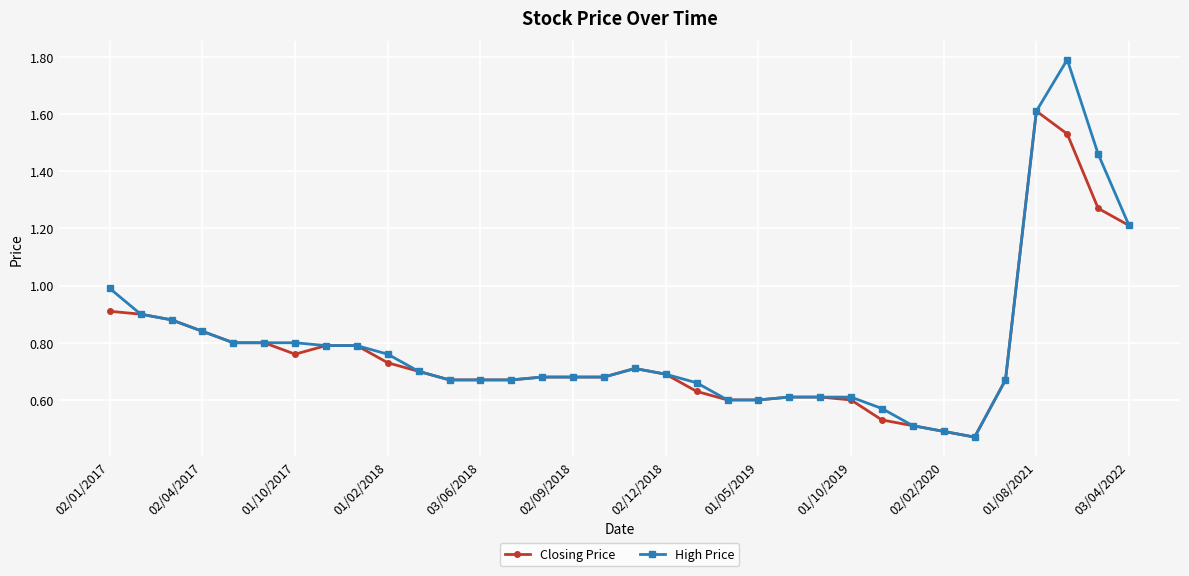

True or false: High Price has more than 0 interior local peaks.

True